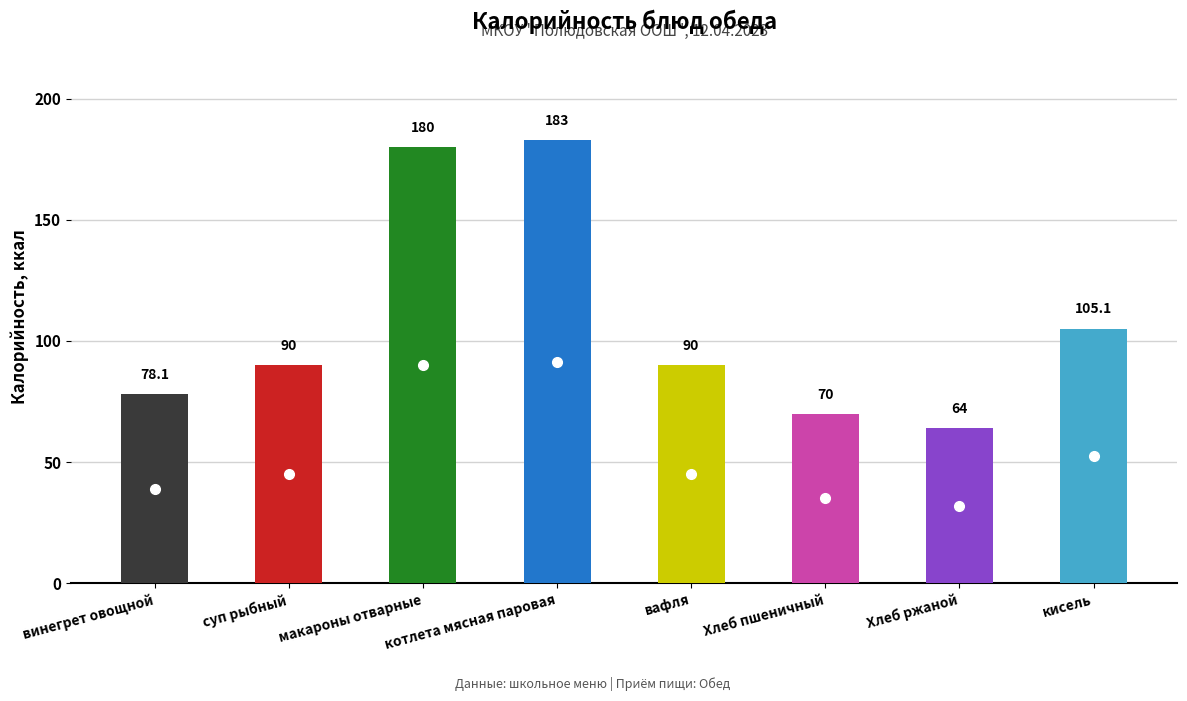

Between вафля and винегрет овощной, which is larger?

вафля